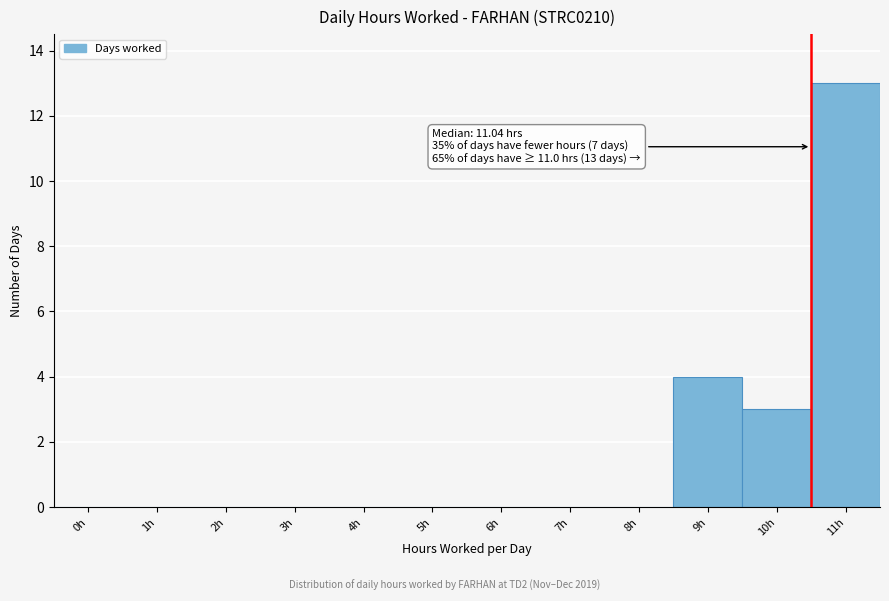

Reading right to left, what are all the values shown in this chart?

11h=13	10h=3	9h=4	8h=0	7h=0	6h=0	5h=0	4h=0	3h=0	2h=0	1h=0	0h=0